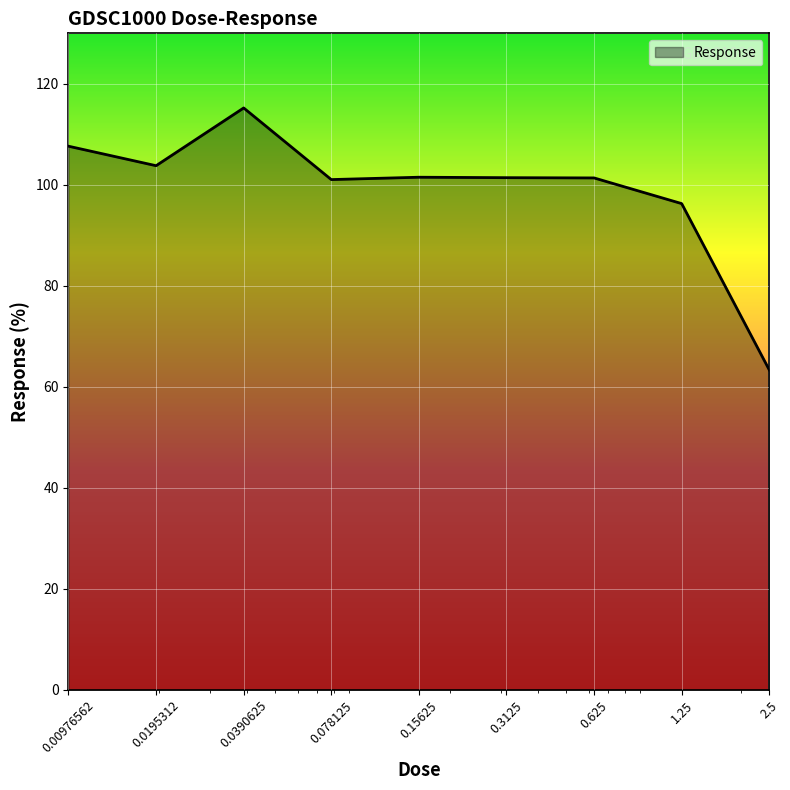

What is the greatest value displayed?

115.2